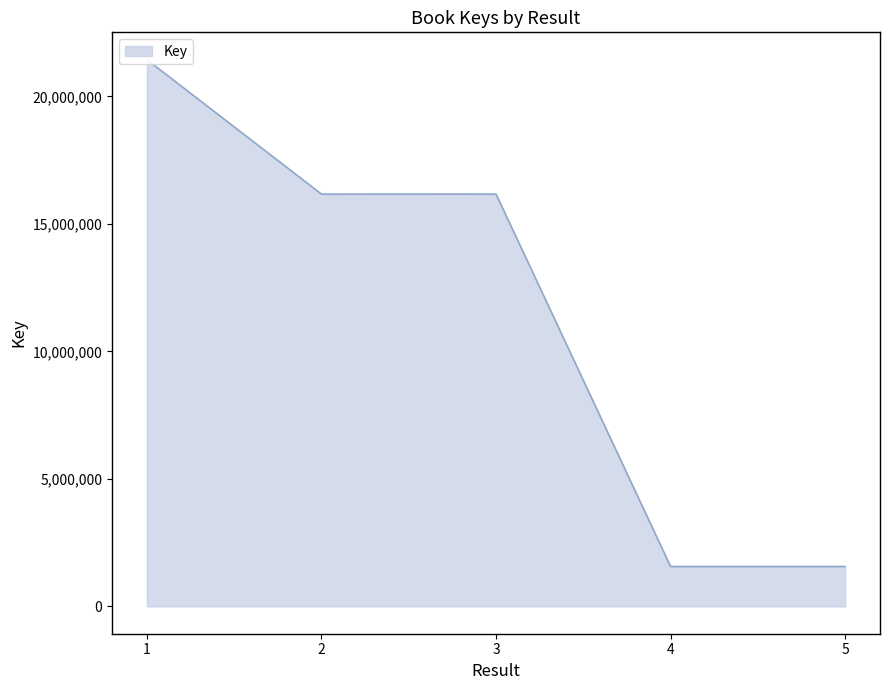

What is the value of the 3rd point from the left?

16166238